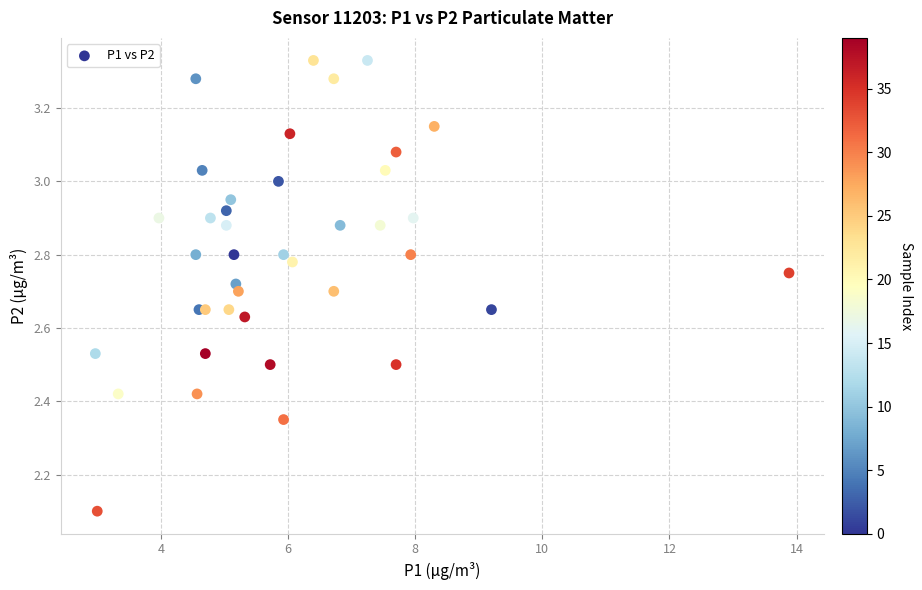

What Y value in the scatter plot is closest to 2?

2.1